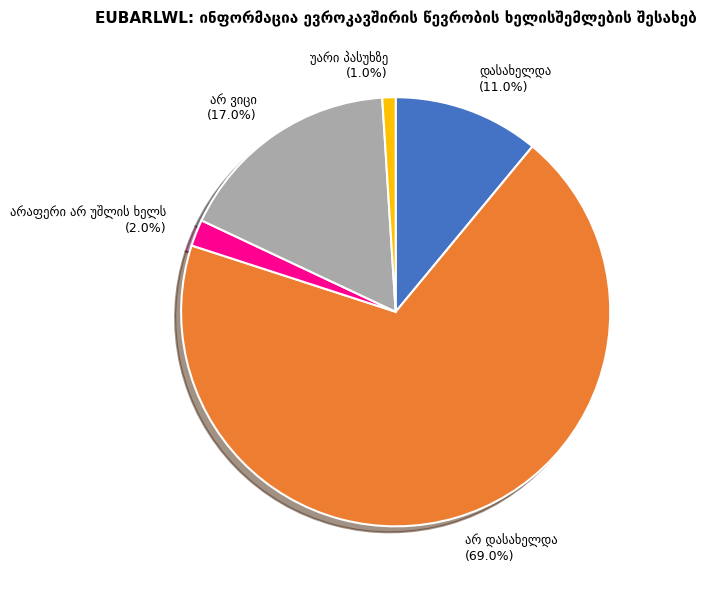

How many slices are in this pie chart?

5